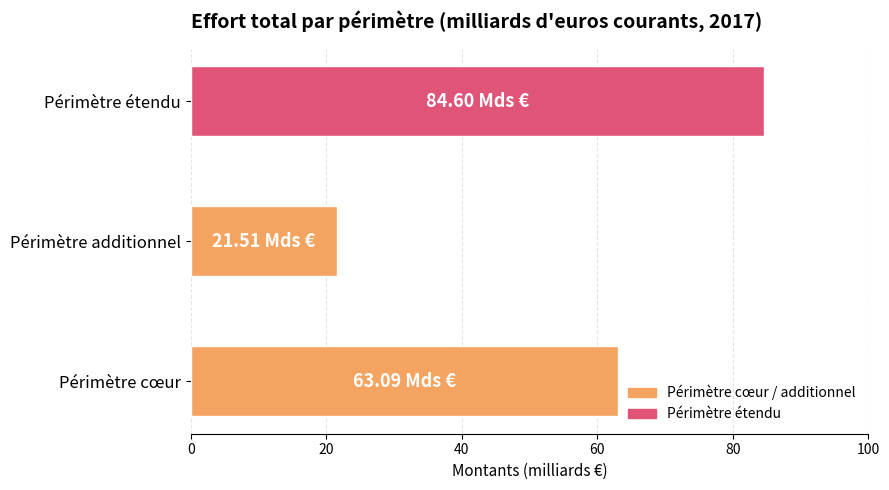

List the labels in order of value, largest first.

Périmètre étendu, Périmètre cœur, Périmètre additionnel